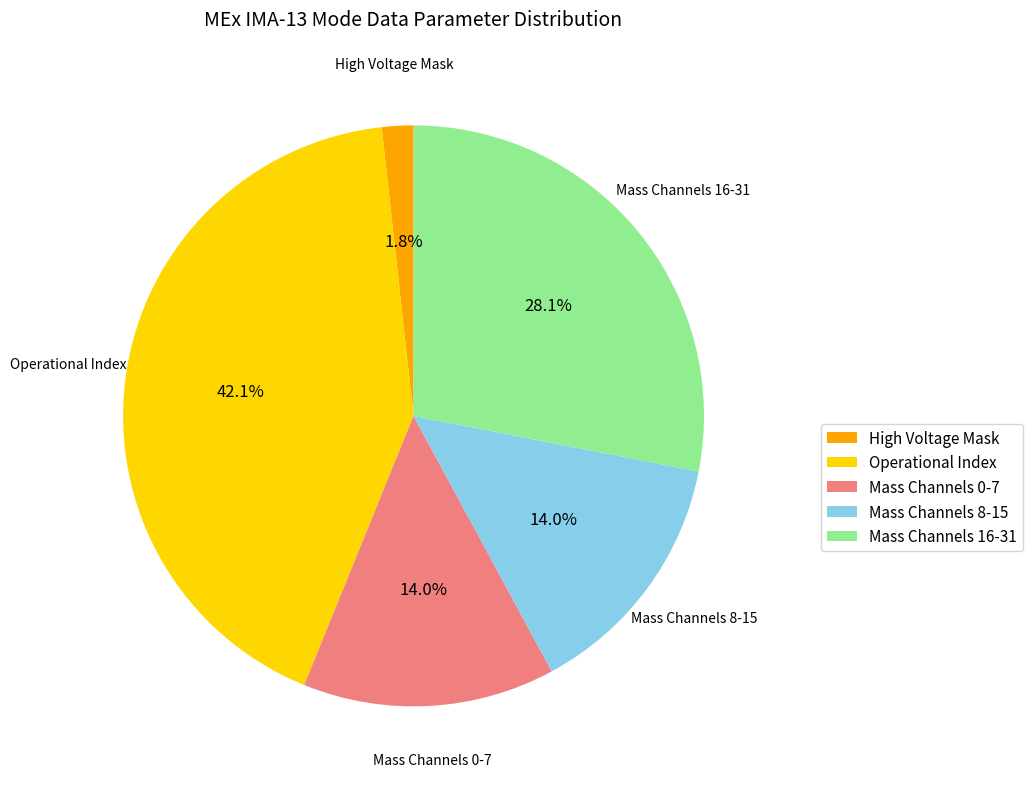

Is there any slice that represents more than half of the pie?

No